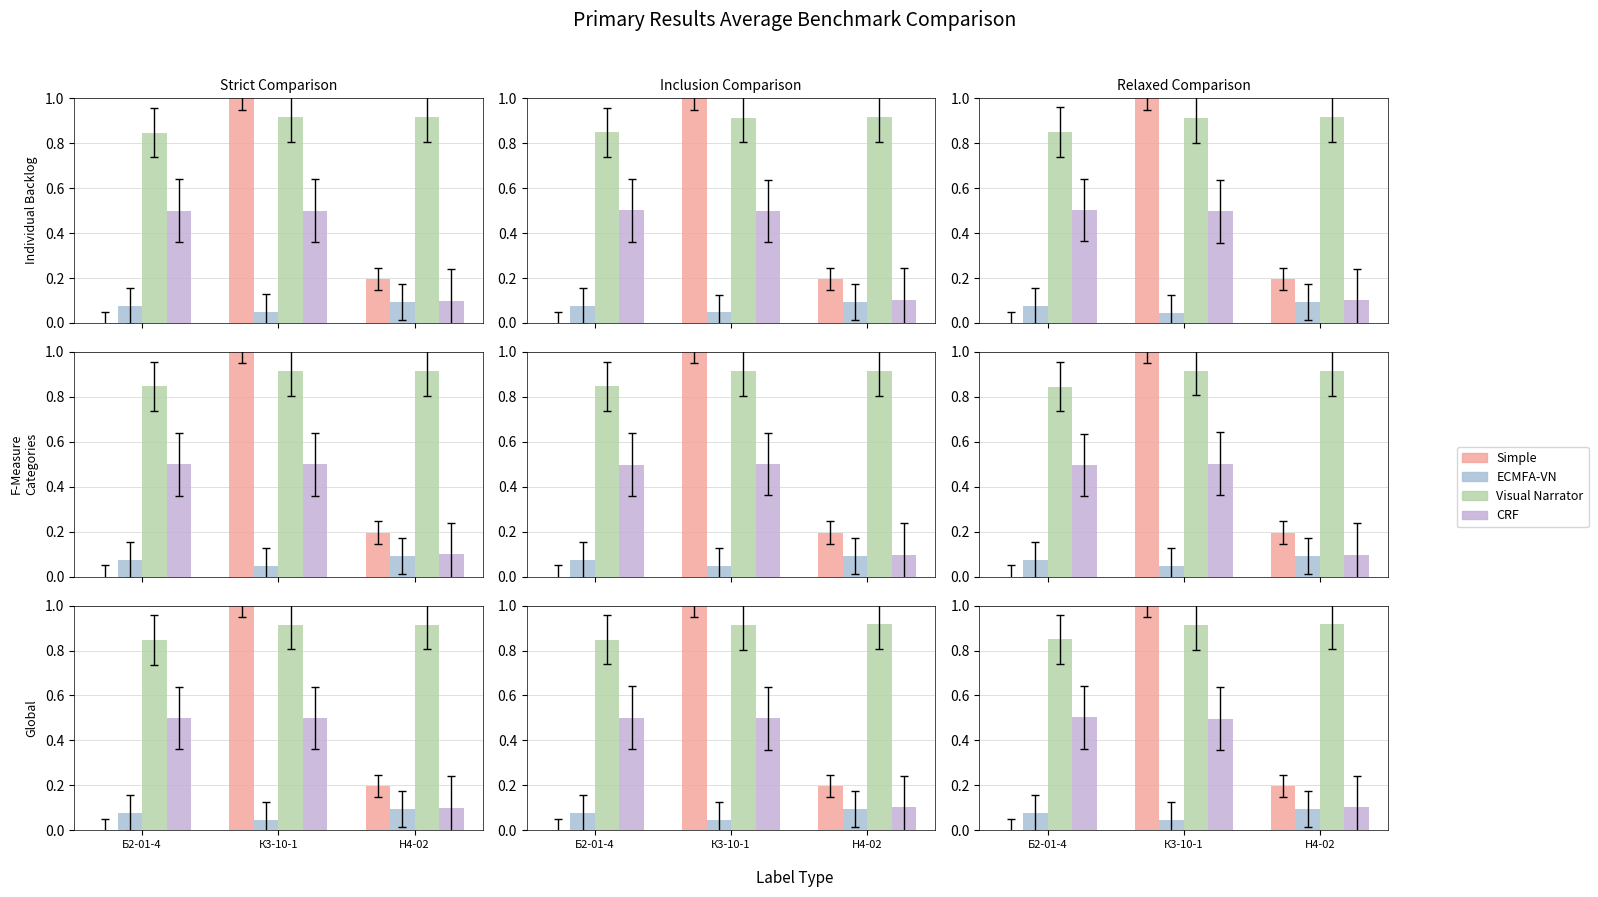

List the series in order of their peak value, highest first.

Simple, Visual Narrator, CRF, ECMFA-VN